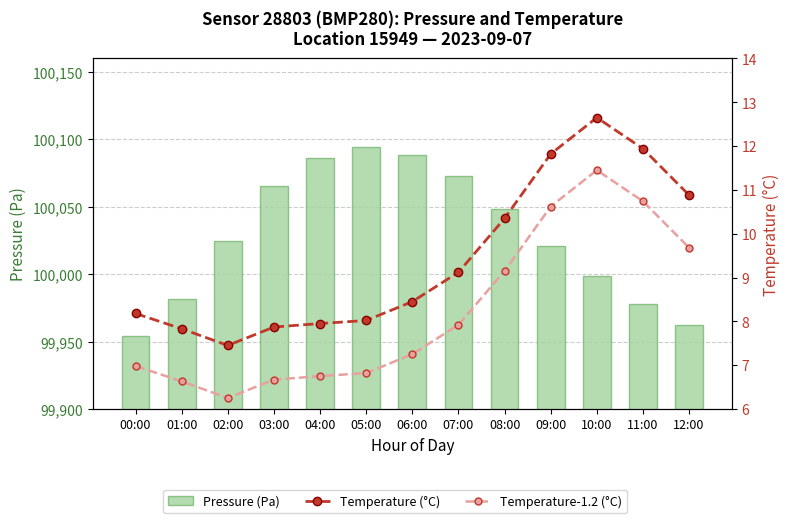

What is the label of the 2nd bar from the right?

11:00